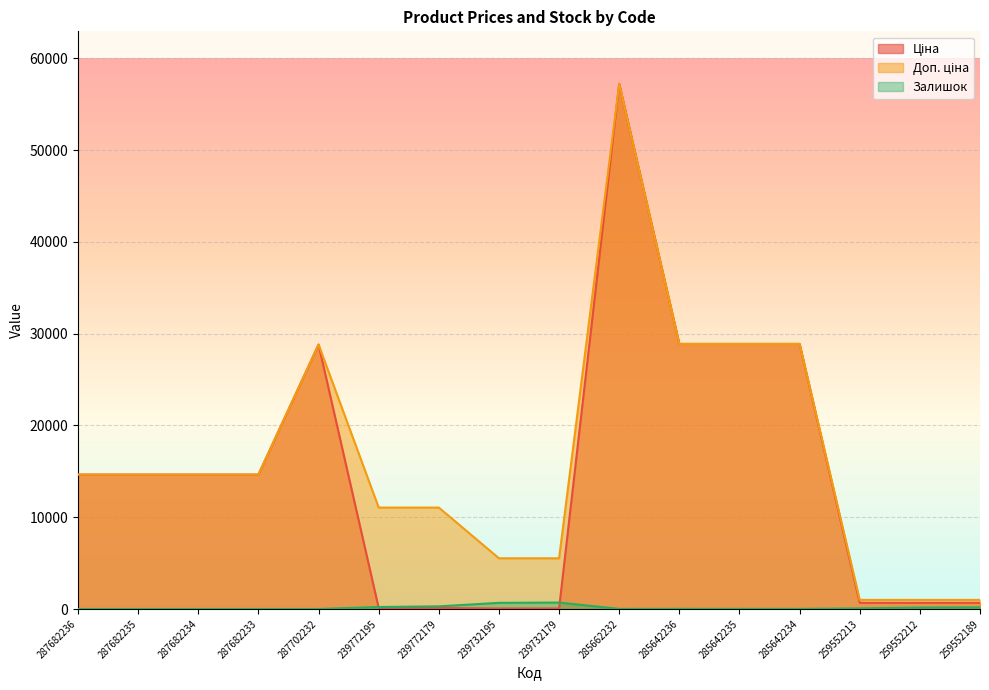

The value of Доп. ціна at 287682235 is 10243.8. True or false?

False